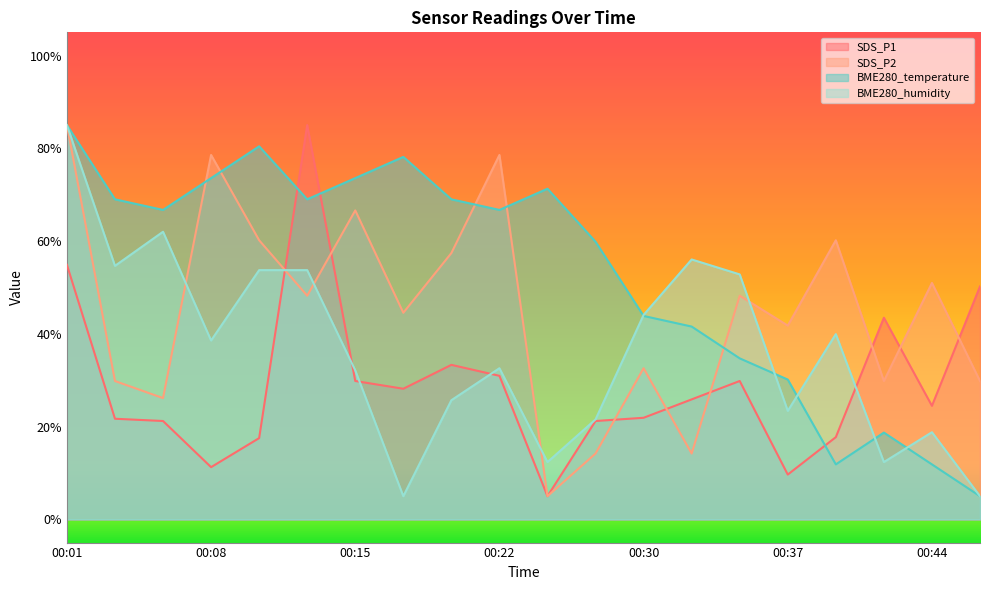

List the series in order of their overall mean, lowest first.

SDS_P1, BME280_humidity, SDS_P2, BME280_temperature